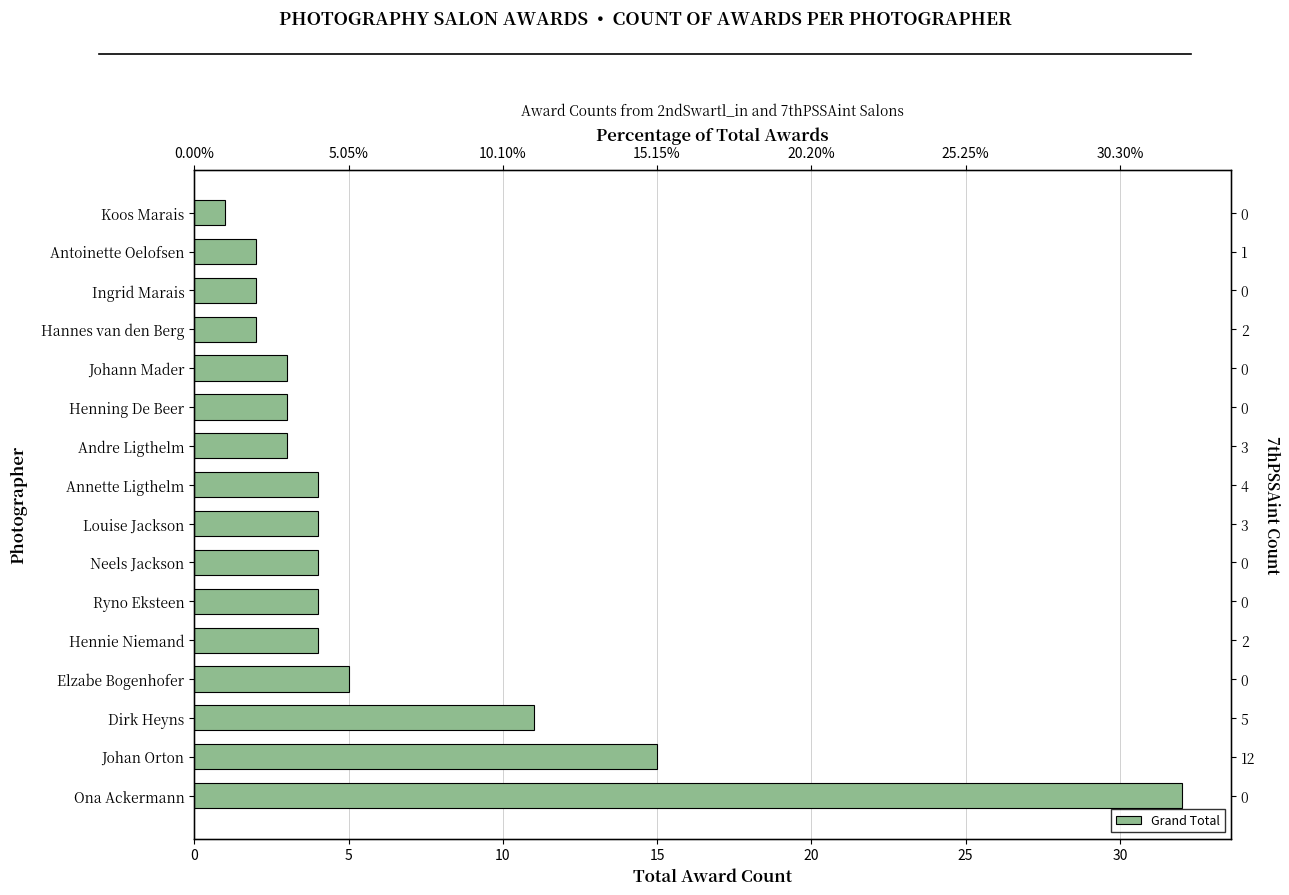

How many data points does each series have?

16